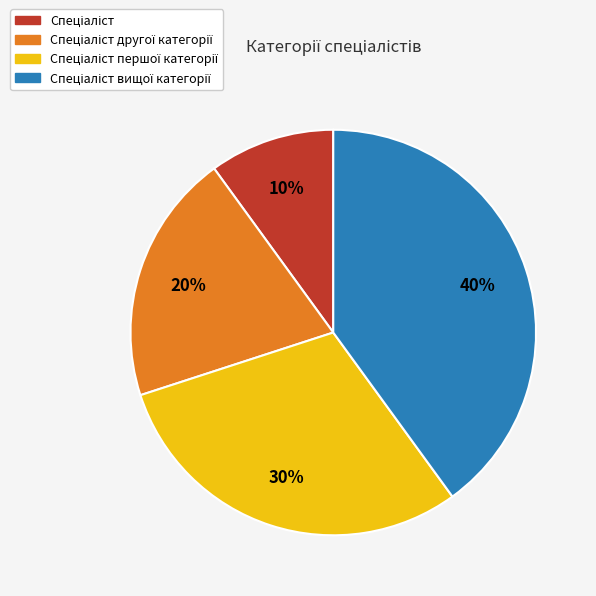

Is there any slice that represents more than half of the pie?

No